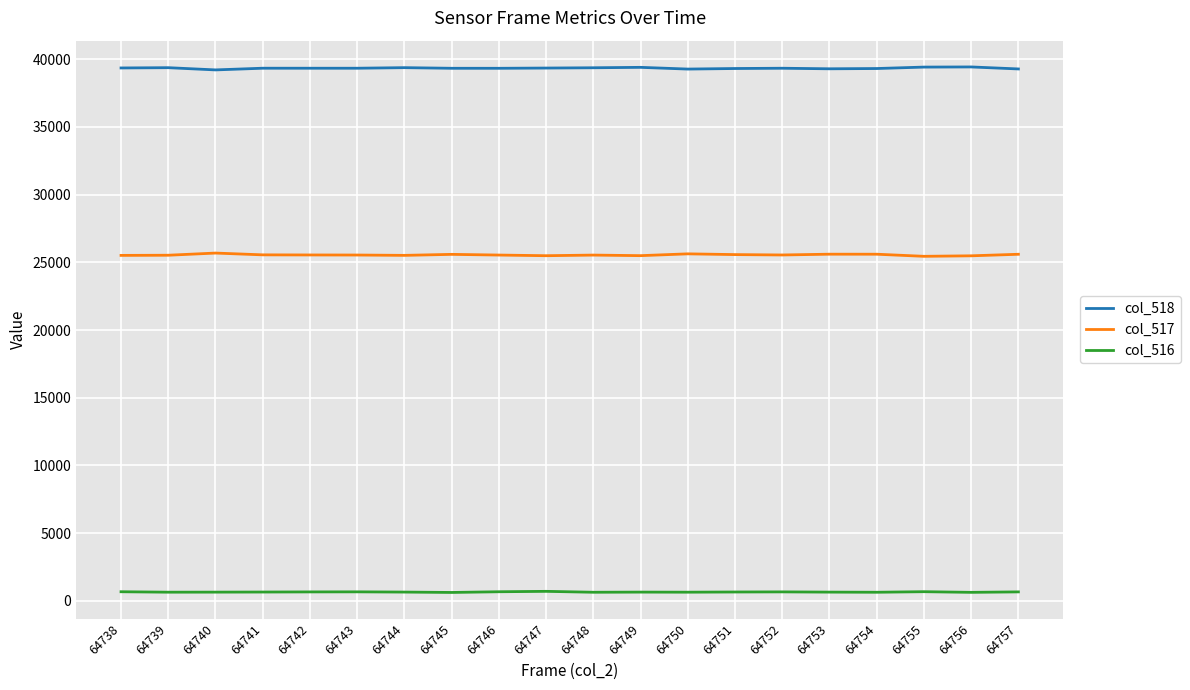

How many lines are shown in the chart?

3